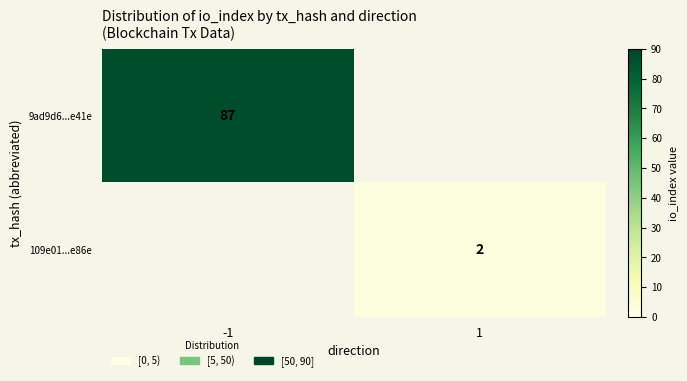

The value of 109e01...e86e at 1 is 2. True or false?

True